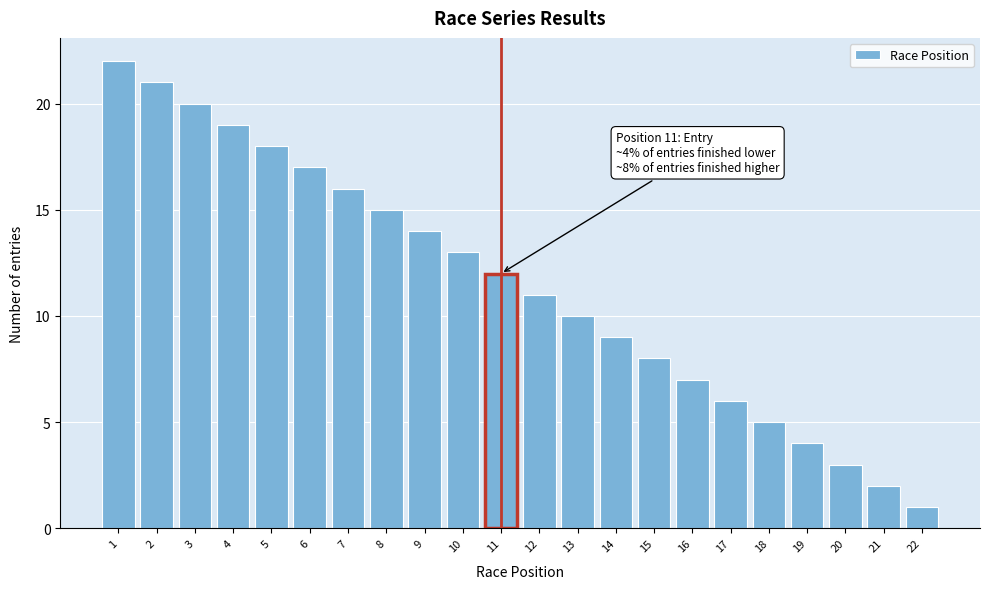

Reading left to right, what are all the values shown in this chart?

22	21	20	19	18	17	16	15	14	13	12	11	10	9	8	7	6	5	4	3	2	1